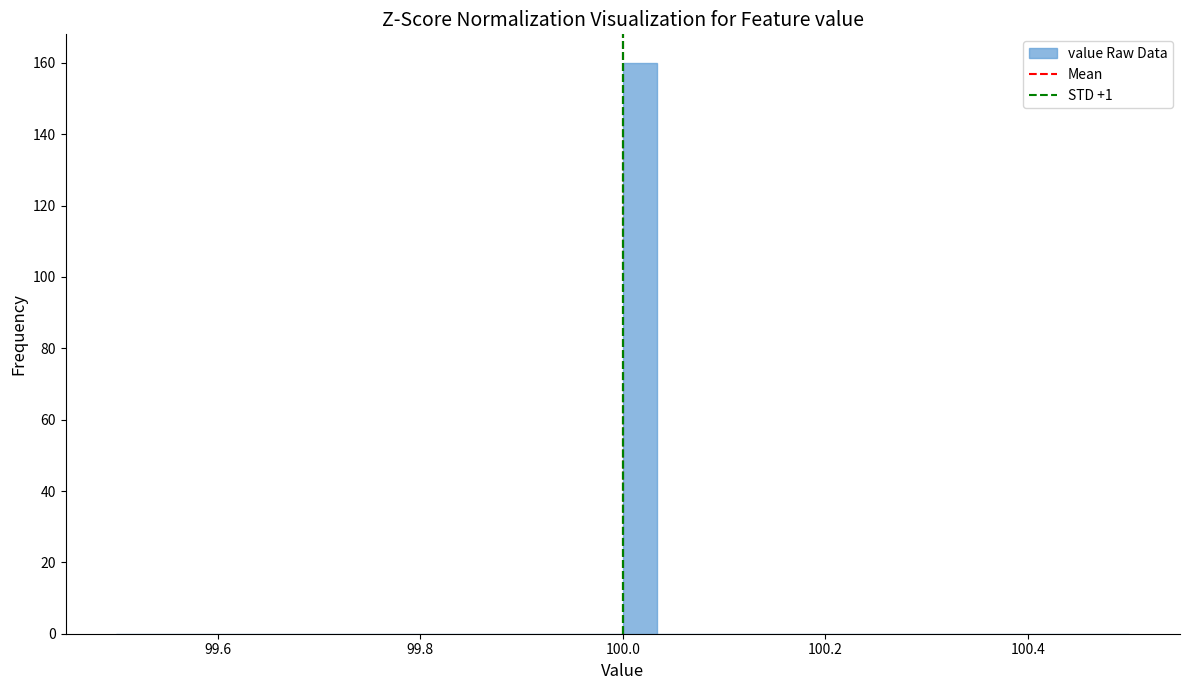

Around what value on the x-axis is the tallest bar? Give the approximate position of its centre, as read against the axis.

100.02